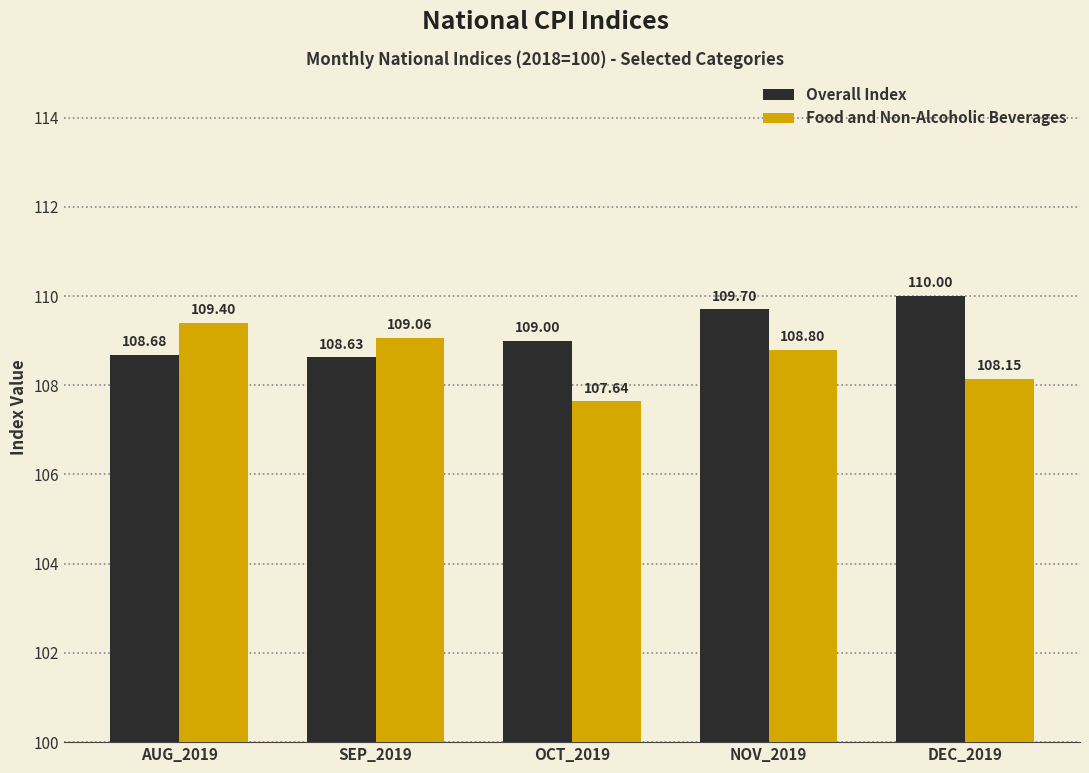

Count the number of data series in this chart.

2